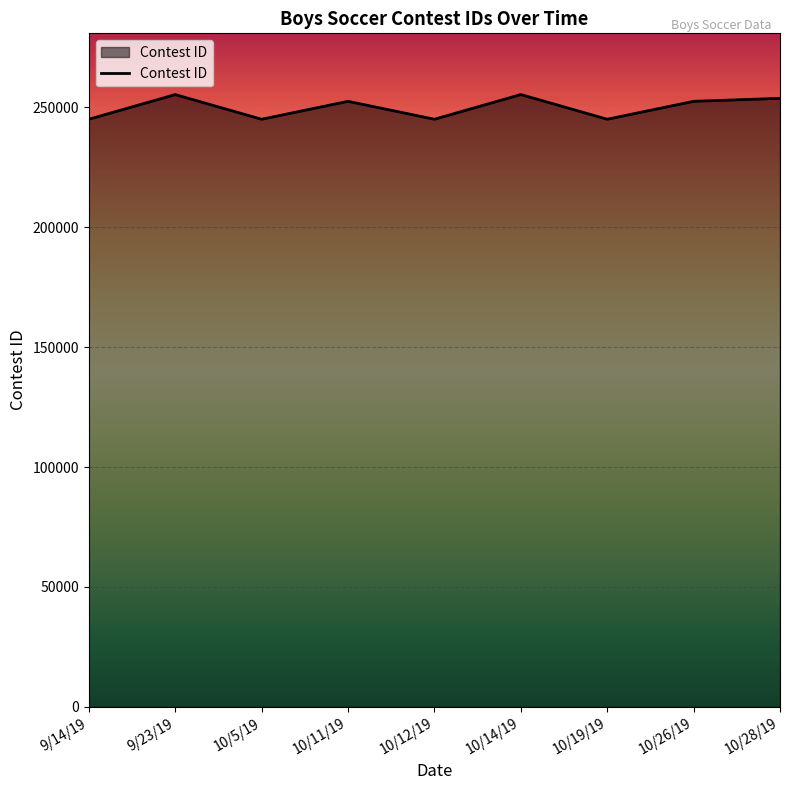

What value does the data have at 10/26/19?

252517